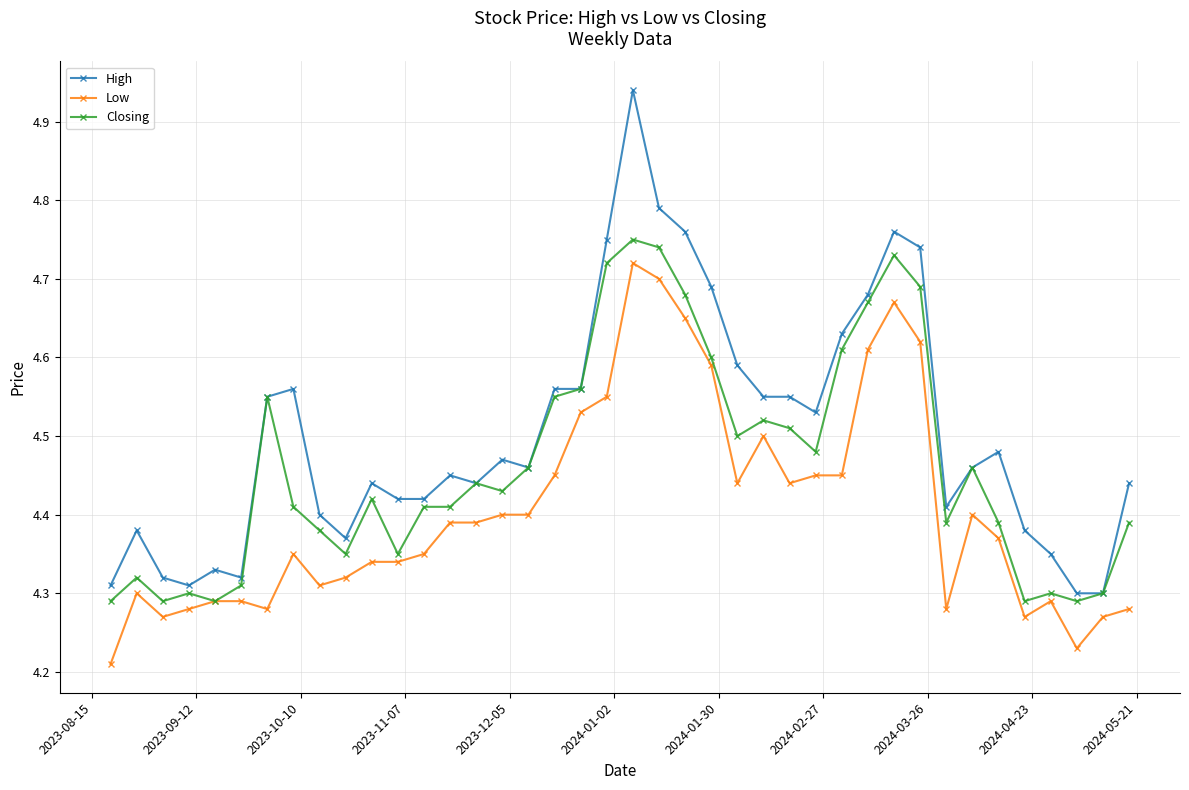

True or false: High and Low cross at least once.

False